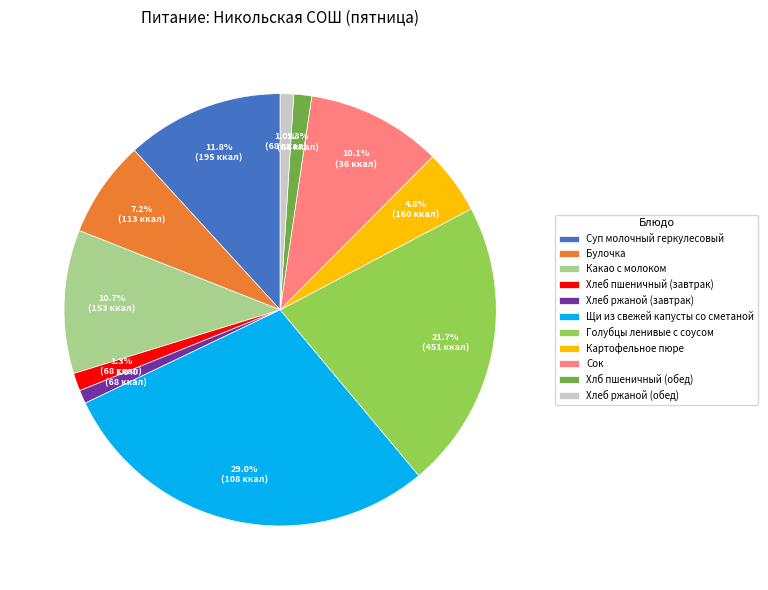

Does any single category account for the majority?

No